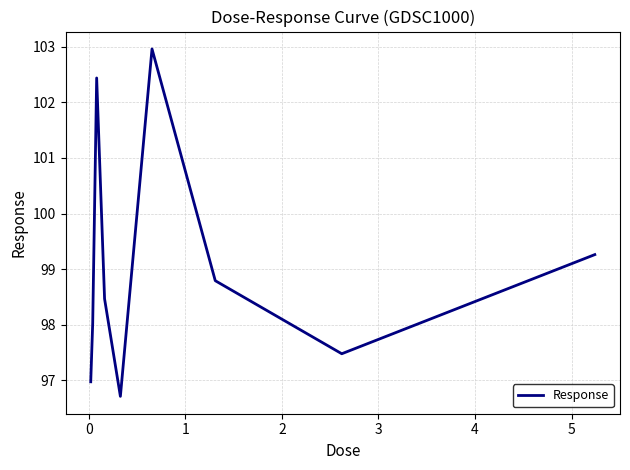

What is the minimum value shown in the chart?

96.7